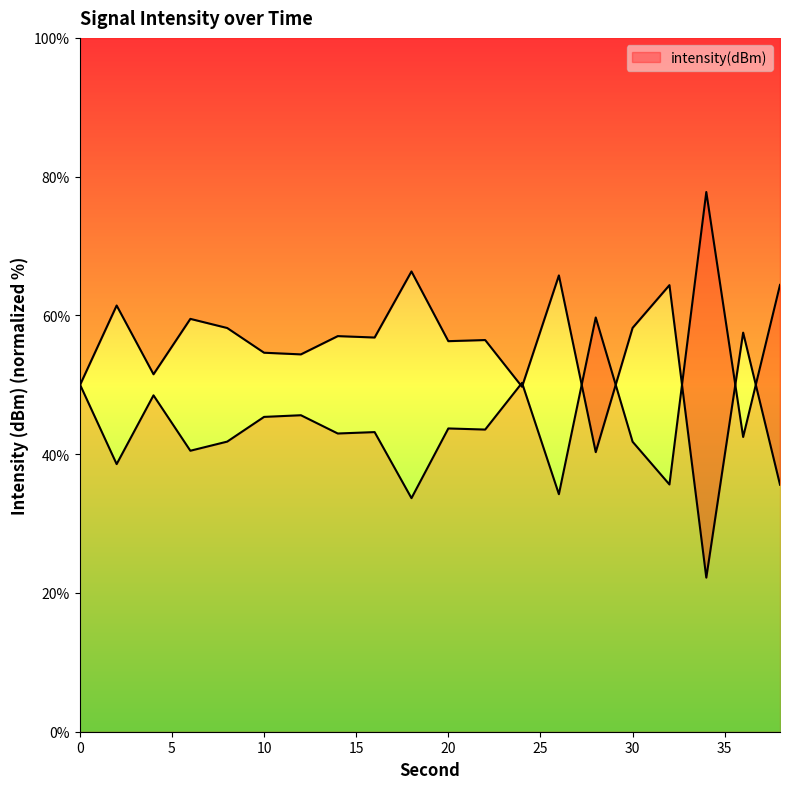

Reading left to right, extract all data points from this chart.

49.9	61.4	51.5	59.5	58.2	54.6	54.4	57.0	56.8	66.3	56.3	56.5	49.7	65.8	40.3	58.2	64.4	22.2	57.5	35.6